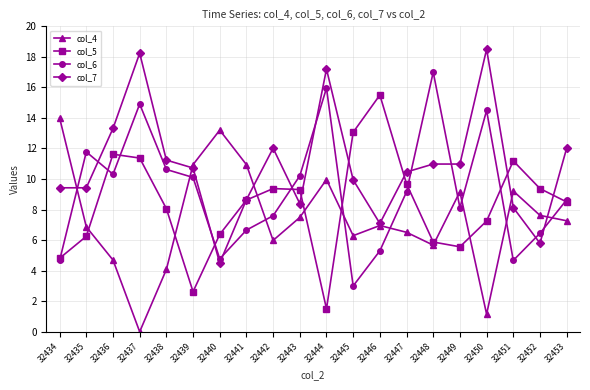

Which series ends up on top after the final intersection of col_4 and col_7?

col_7